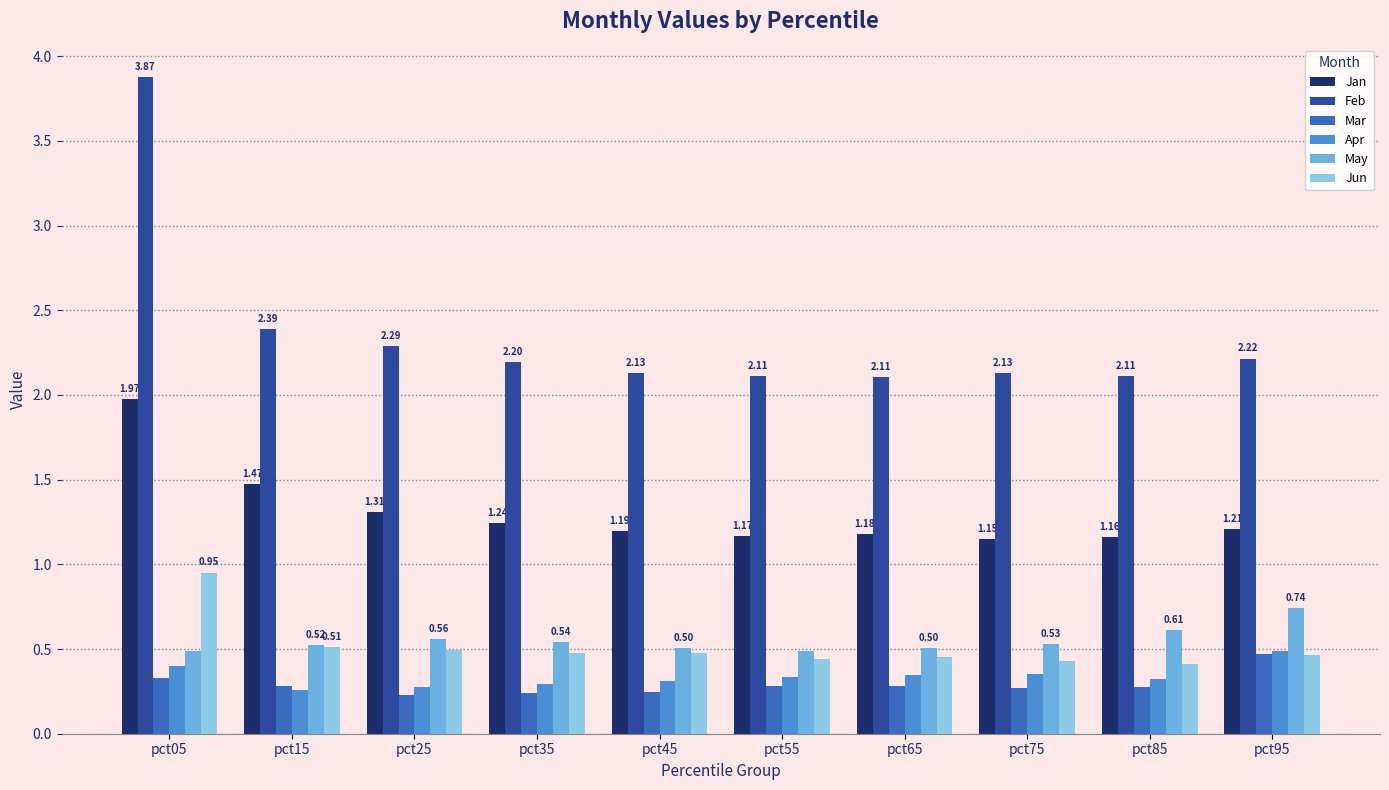

What is the total value across all series at pct85?

4.9